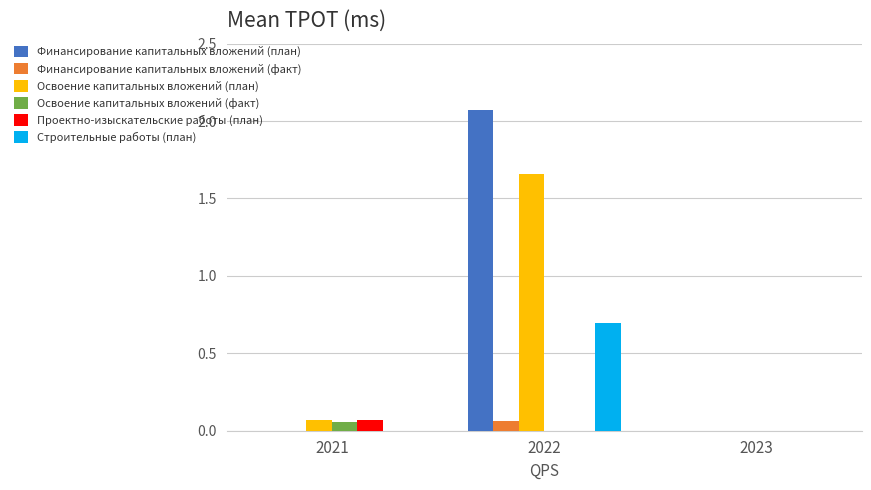

What is the total value across all series at 2021?

0.2